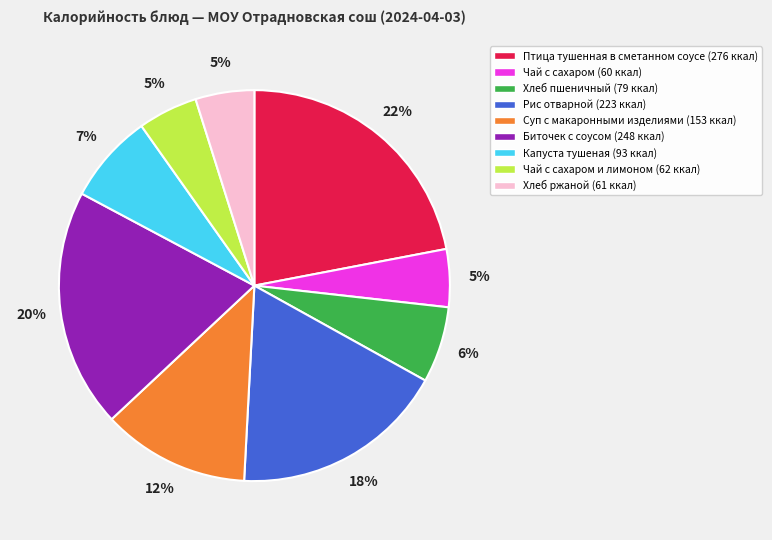

Is there a majority slice in this chart?

No